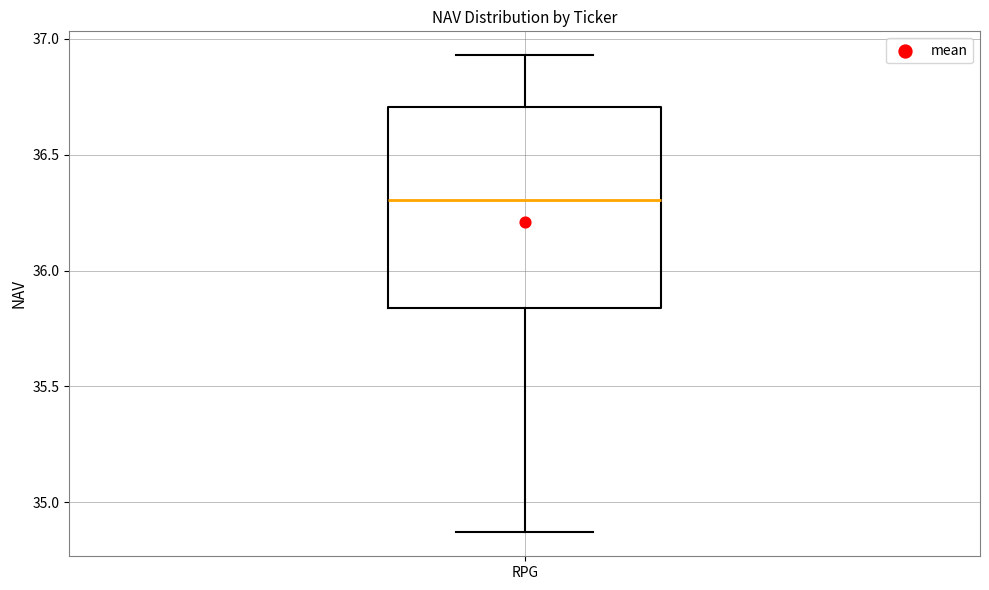

Transcribe this box plot: give where the median line is, the range the box spans, and where the two whiskers end, as read against the y-axis. The values are not printed on the chart, so give them approximately, as read against the axis.

median 36.30, box 35.85 to 36.70, whiskers 34.85 to 36.95